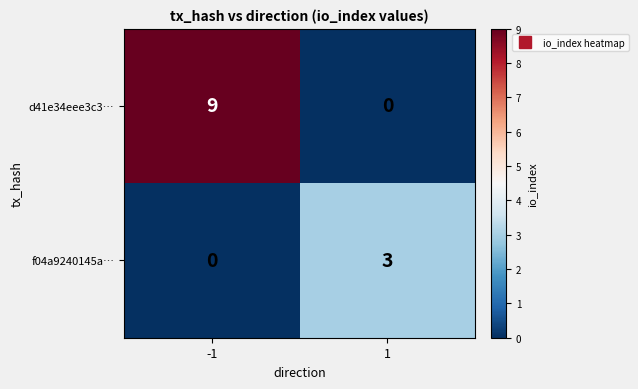

Which series has the widest spread of values?

d41e34eee3c3…